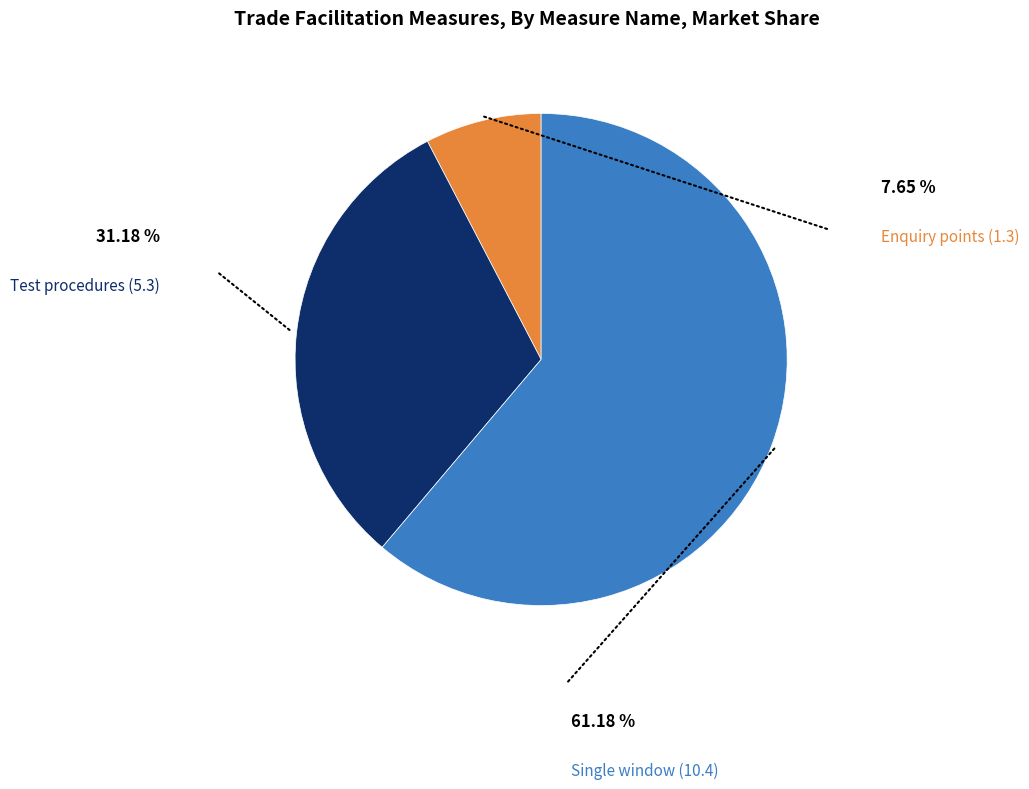

Between Test procedures (5.3) and Enquiry points (1.3), which is larger?

Test procedures (5.3)